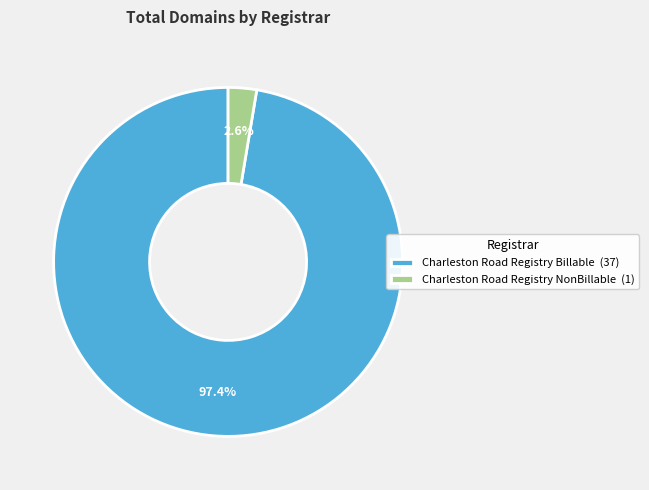

True or false: Charleston Road Registry Billable accounts for 97% of the total.

True